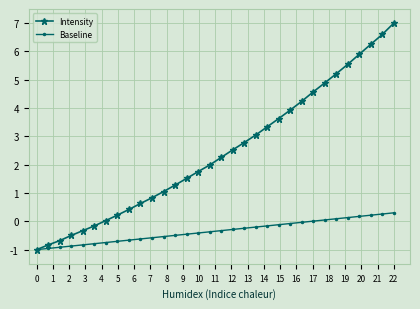

Does the chart display data point markers on the line(s)?

Yes